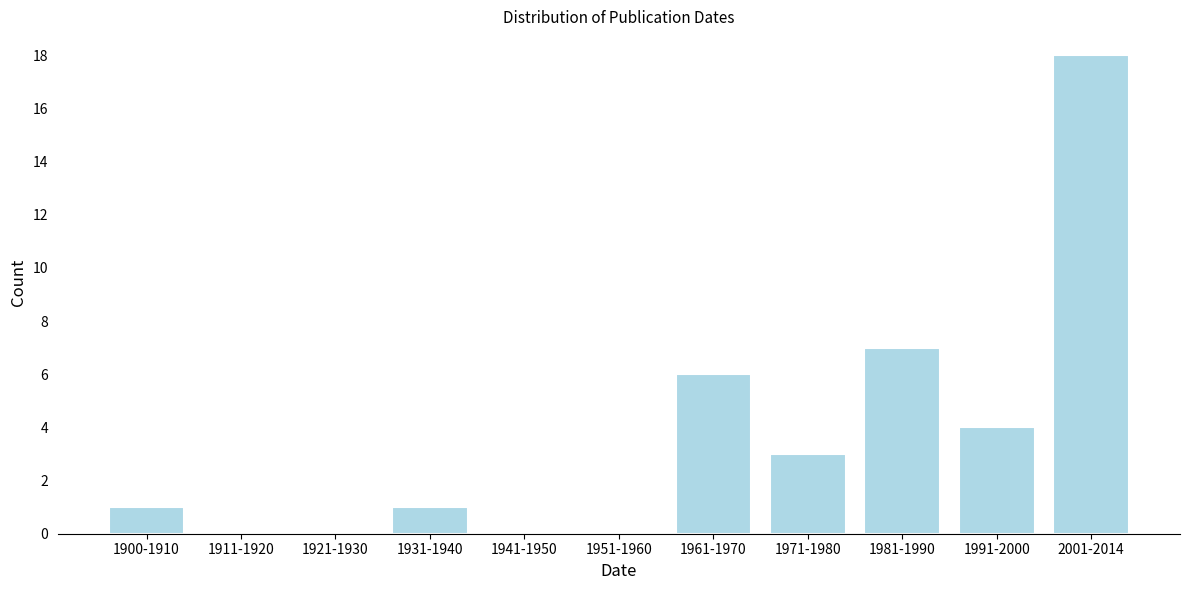

At which category does the chart reach its peak across all series?

2001-2014